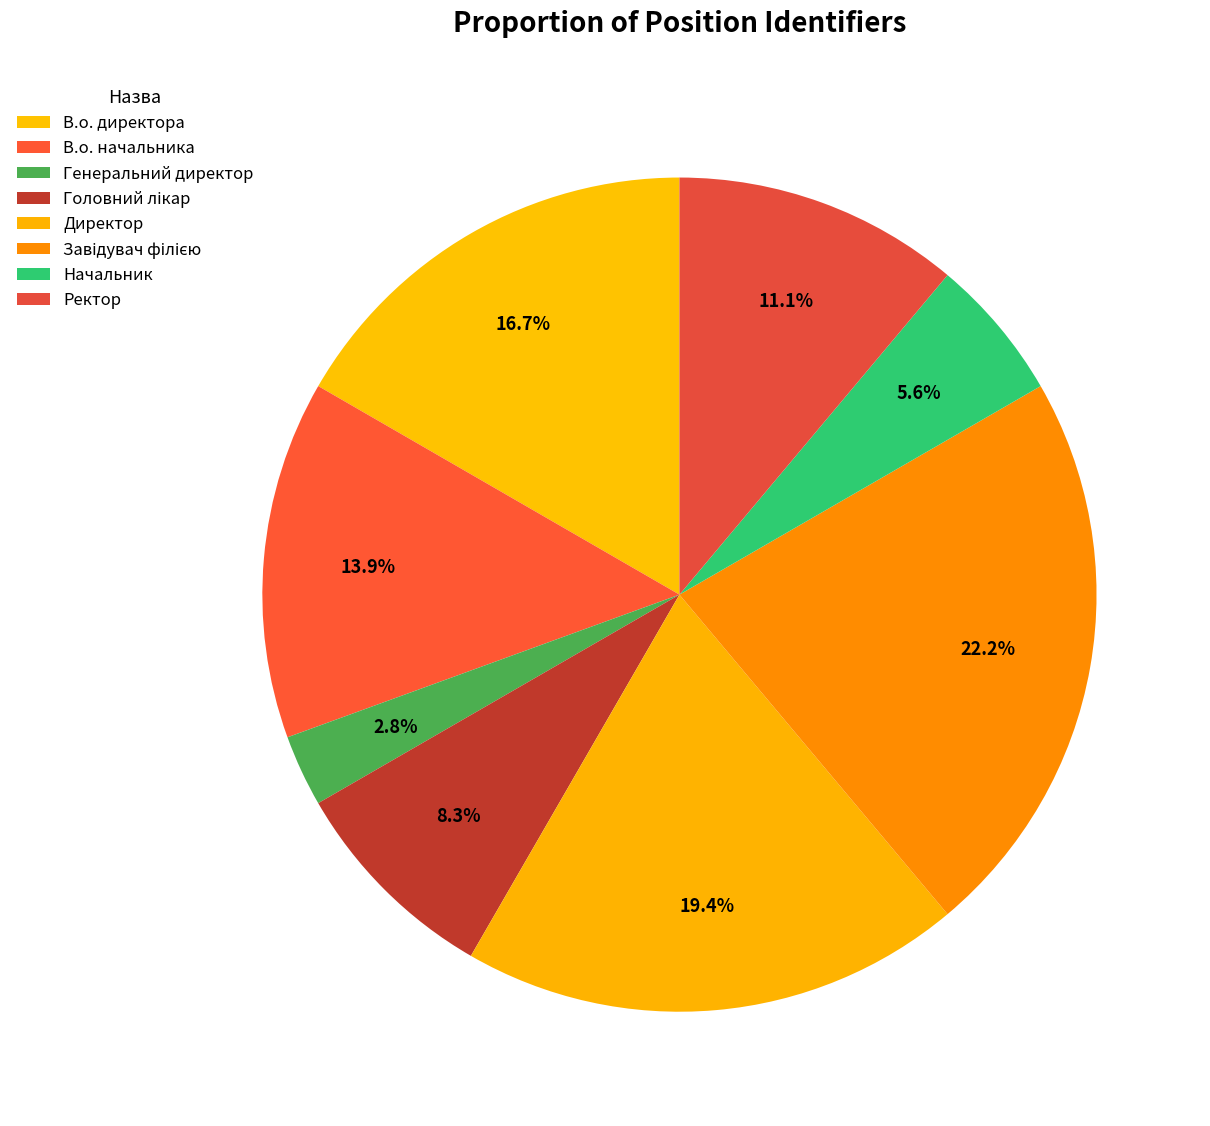

Combined, what portion of the pie is В.о. директора and Директор?

36.1%